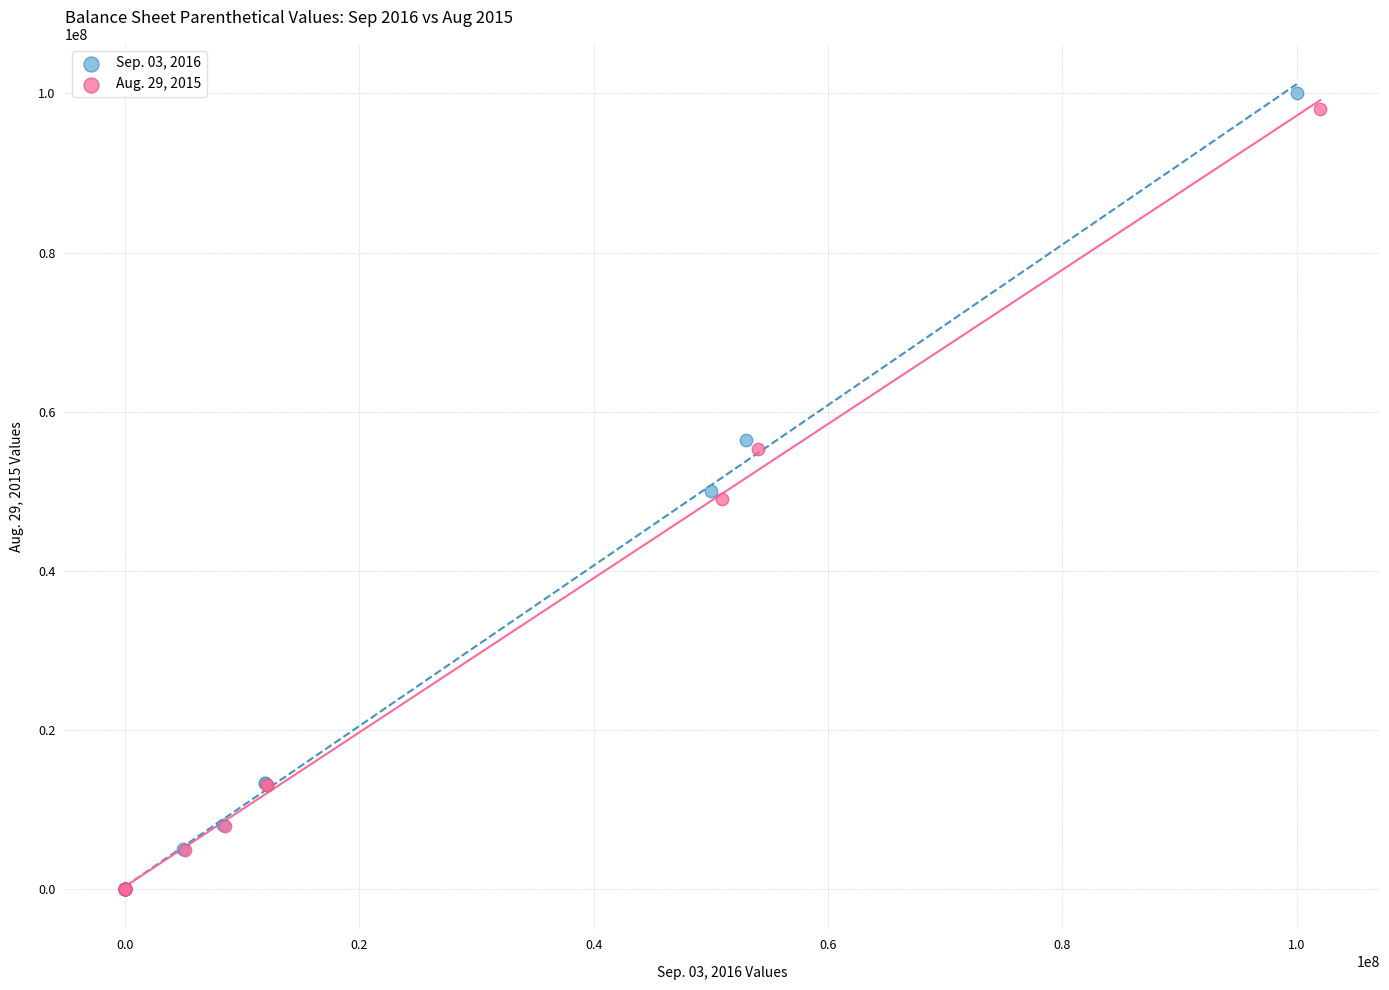

Which series has the widest spread of Y values?

Sep. 03, 2016